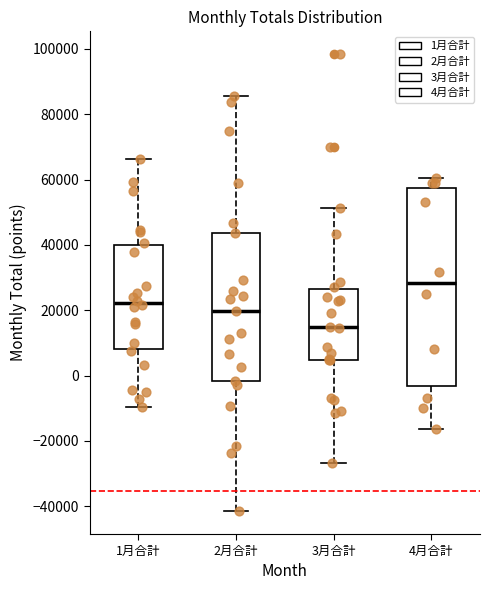

Reading left to right, read every box against the y-axis: the position of its median line, the range the box covers, and the ends of its whiskers. The values are not printed on the chart, so give them approximately, as read against the axis.

1月合計: median 22000, box 8000 to 40000, whiskers -10000 to 66000
2月合計: median 20000, box -2000 to 44000, whiskers -42000 to 86000
3月合計: median 14000, box 4000 to 26000, whiskers -26000 to 52000
4月合計: median 28000, box -4000 to 58000, whiskers -16000 to 60000